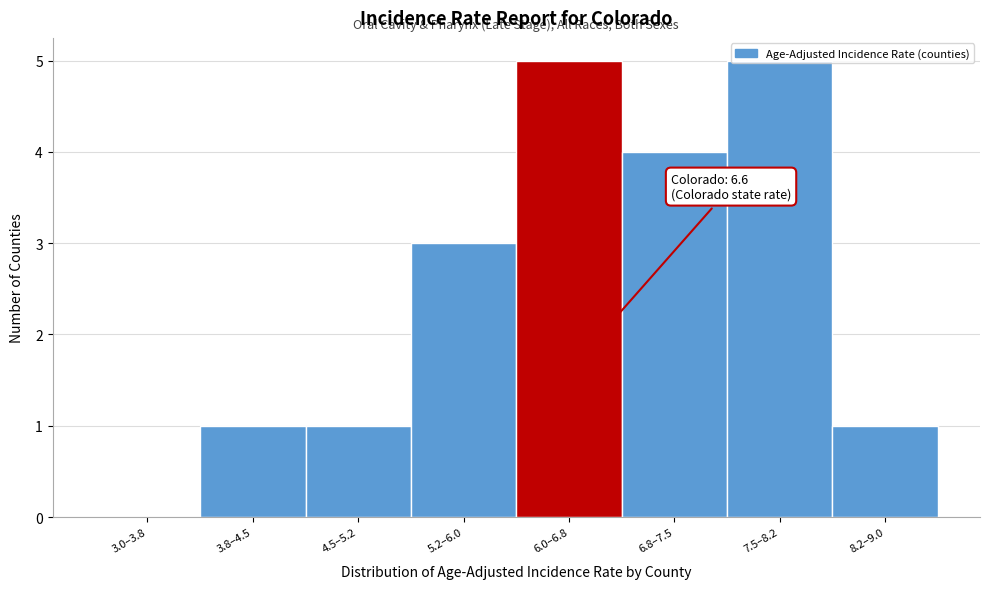

What is the maximum value shown in the chart?

5